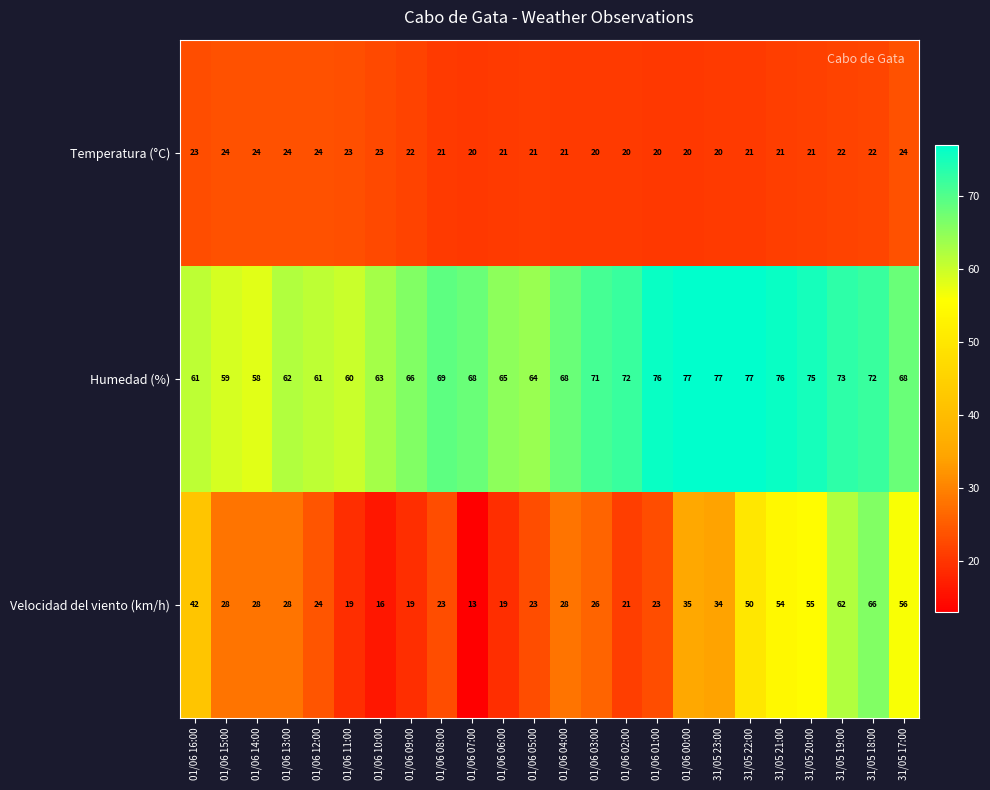

True or false: Humedad (%) has a value of 32 at 01/06 15:00.

False